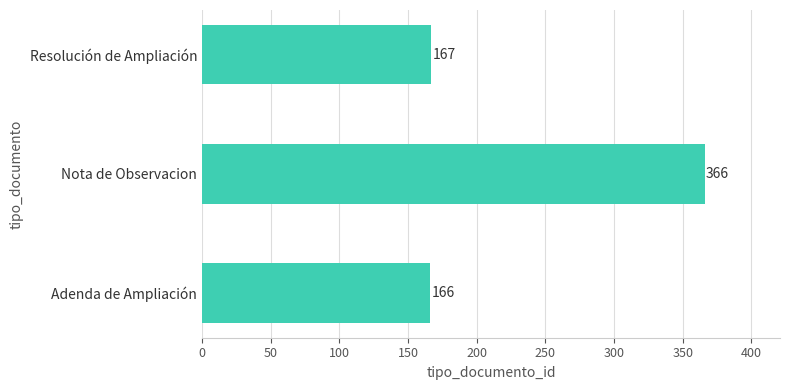

Reading top to bottom, transcribe all the data shown in this chart.

Resolución de Ampliación=167	Nota de Observacion=366	Adenda de Ampliación=166